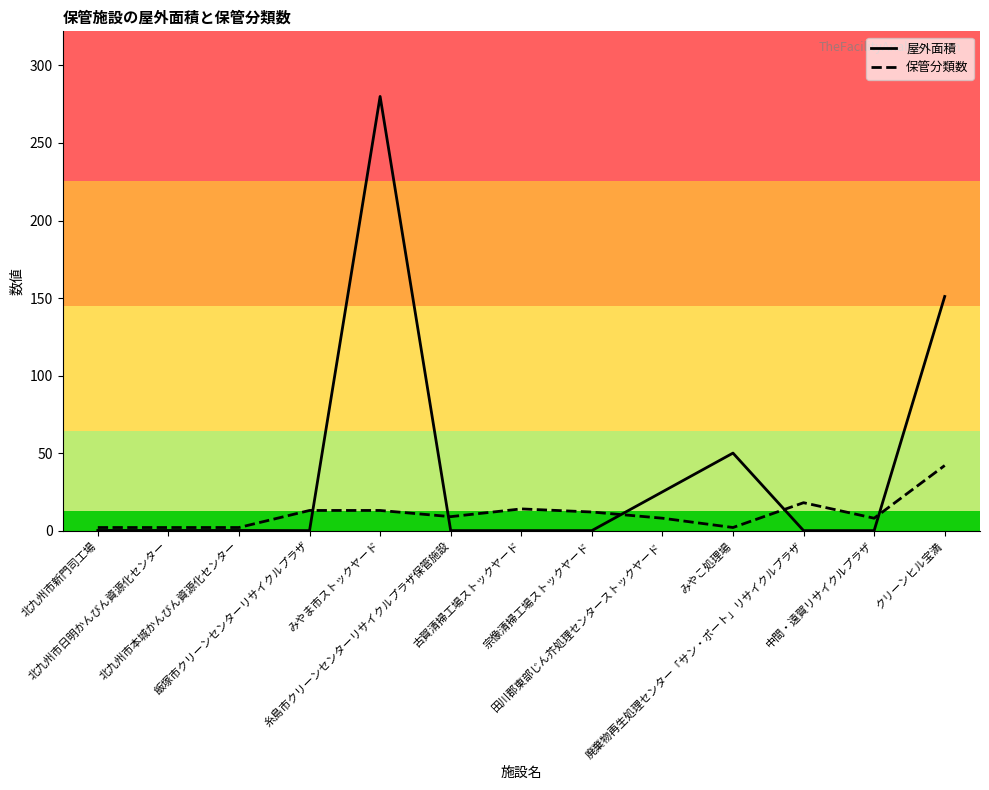

What is the maximum value for 保管分類数?

42.0